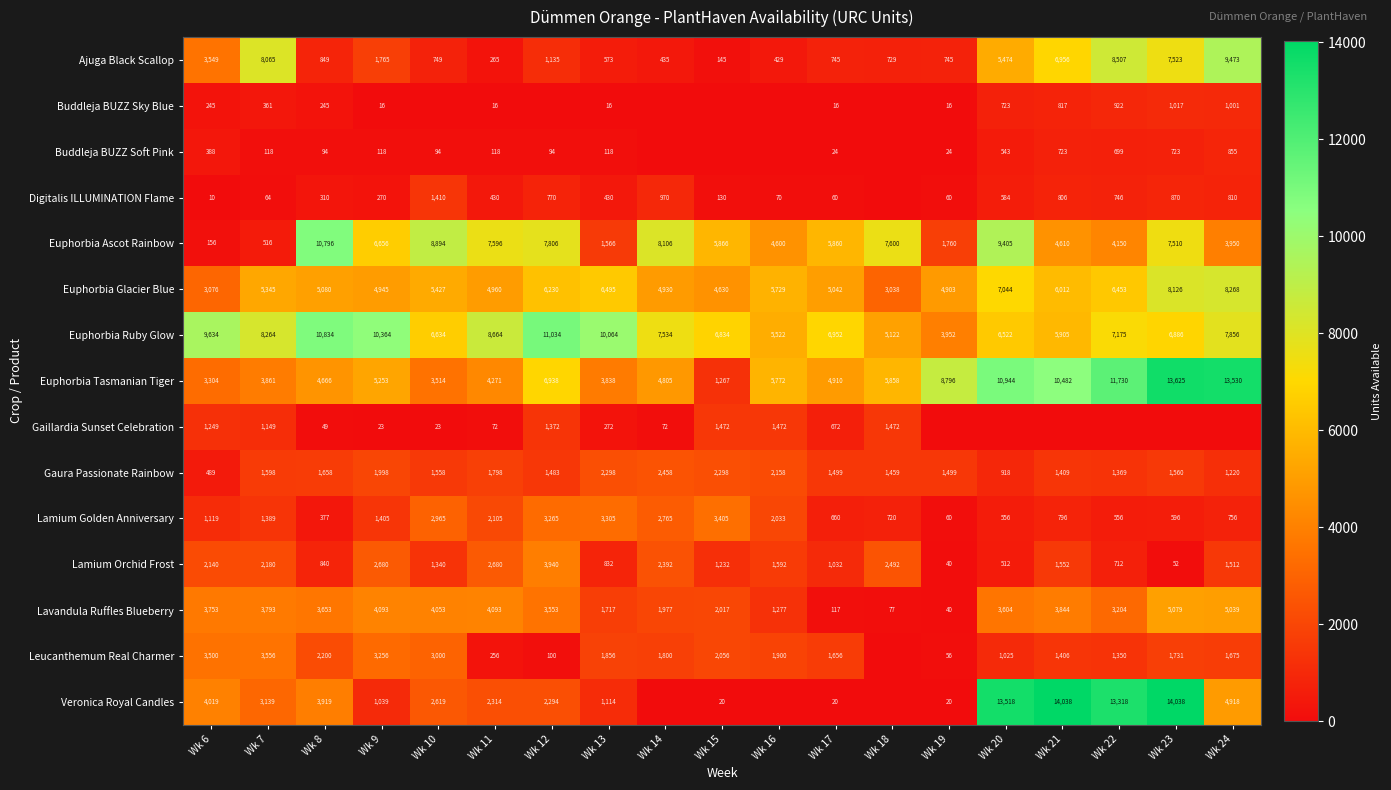

What is the total value across all series at Wk 9?

43881